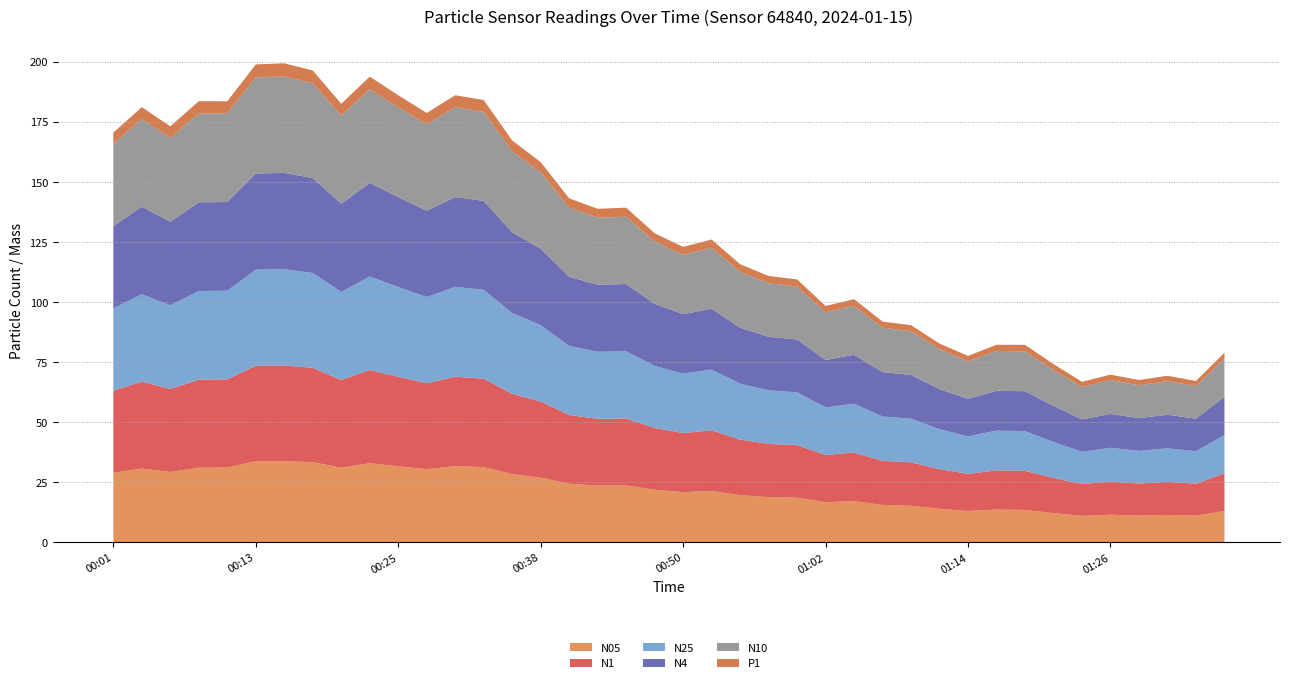

Reading left to right, extract all data points from this chart.

N05: 00:01=29.0	00:04=30.8	00:06=29.3	00:09=31.1	00:11=31.2	00:13=33.8	00:16=33.8	00:18=33.4	00:21=31.1	00:23=33.0	00:25=31.7	00:28=30.5	00:30=31.8	00:33=31.4	00:35=28.4	00:38=27.0	00:40=24.4	00:42=23.7	00:45=23.7	00:47=21.9	00:50=20.9	00:52=21.4	00:55=19.7	00:57=18.9	00:59=18.6	01:02=16.7	01:04=17.2	01:07=15.6	01:09=15.3	01:12=14.0	01:14=13.1	01:16=13.7	01:19=13.5	01:21=12.2	01:24=11.1	01:26=11.5	01:29=11.2	01:31=11.5	01:33=11.2	01:36=13.1
N1: 00:01=34.1	00:04=36.2	00:06=34.5	00:09=36.6	00:11=36.7	00:13=39.8	00:16=39.8	00:18=39.3	00:21=36.5	00:23=38.8	00:25=37.2	00:28=35.8	00:30=37.2	00:33=36.8	00:35=33.4	00:38=31.7	00:40=28.6	00:42=27.8	00:45=27.9	00:47=25.7	00:50=24.6	00:52=25.2	00:55=23.1	00:57=22.2	00:59=21.9	01:02=19.7	01:04=20.2	01:07=18.4	01:09=18.0	01:12=16.5	01:14=15.5	01:16=16.3	01:19=16.2	01:21=14.7	01:24=13.2	01:26=13.8	01:29=13.4	01:31=13.7	01:33=13.3	01:36=15.7
N25: 00:01=34.3	00:04=36.4	00:06=34.8	00:09=36.9	00:11=36.9	00:13=40.0	00:16=40.1	00:18=39.5	00:21=36.7	00:23=38.9	00:25=37.4	00:28=35.9	00:30=37.4	00:33=37.0	00:35=33.6	00:38=31.8	00:40=28.8	00:42=27.9	00:45=28.0	00:47=25.9	00:50=24.7	00:52=25.3	00:55=23.3	00:57=22.3	00:59=22.0	01:02=19.8	01:04=20.3	01:07=18.5	01:09=18.2	01:12=16.6	01:14=15.6	01:16=16.6	01:19=16.6	01:21=14.9	01:24=13.4	01:26=14.1	01:29=13.6	01:31=13.9	01:33=13.5	01:36=15.9
N4: 00:01=34.3	00:04=36.4	00:06=34.8	00:09=36.9	00:11=36.9	00:13=40.0	00:16=40.1	00:18=39.5	00:21=36.7	00:23=39.0	00:25=37.4	00:28=35.9	00:30=37.4	00:33=37.0	00:35=33.6	00:38=31.8	00:40=28.8	00:42=27.9	00:45=28.0	00:47=25.9	00:50=24.7	00:52=25.3	00:55=23.3	00:57=22.3	00:59=22.0	01:02=19.8	01:04=20.4	01:07=18.5	01:09=18.2	01:12=16.6	01:14=15.6	01:16=16.6	01:19=16.6	01:21=15.0	01:24=13.5	01:26=14.1	01:29=13.6	01:31=14.0	01:33=13.6	01:36=15.9
N10: 00:01=34.3	00:04=36.4	00:06=34.8	00:09=36.9	00:11=36.9	00:13=40.0	00:16=40.1	00:18=39.5	00:21=36.7	00:23=39.0	00:25=37.4	00:28=35.9	00:30=37.4	00:33=37.0	00:35=33.6	00:38=31.8	00:40=28.8	00:42=27.9	00:45=28.0	00:47=25.9	00:50=24.7	00:52=25.3	00:55=23.3	00:57=22.3	00:59=22.0	01:02=19.8	01:04=20.4	01:07=18.5	01:09=18.2	01:12=16.6	01:14=15.6	01:16=16.6	01:19=16.6	01:21=15.0	01:24=13.5	01:26=14.1	01:29=13.7	01:31=14.0	01:33=13.6	01:36=15.9
P1: 00:01=4.6	00:04=5.0	00:06=4.8	00:09=5.1	00:11=5.0	00:13=5.4	00:16=5.5	00:18=5.3	00:21=4.9	00:23=5.2	00:25=5.0	00:28=4.8	00:30=5.0	00:33=5.0	00:35=4.6	00:38=4.2	00:40=3.8	00:42=3.7	00:45=3.8	00:47=3.5	00:50=3.3	00:52=3.4	00:55=3.1	00:57=3.0	00:59=3.0	01:02=2.7	01:04=2.8	01:07=2.5	01:09=2.5	01:12=2.3	01:14=2.2	01:16=2.5	01:19=2.7	01:21=2.4	01:24=2.1	01:26=2.2	01:29=2.2	01:31=2.2	01:33=2.1	01:36=2.5